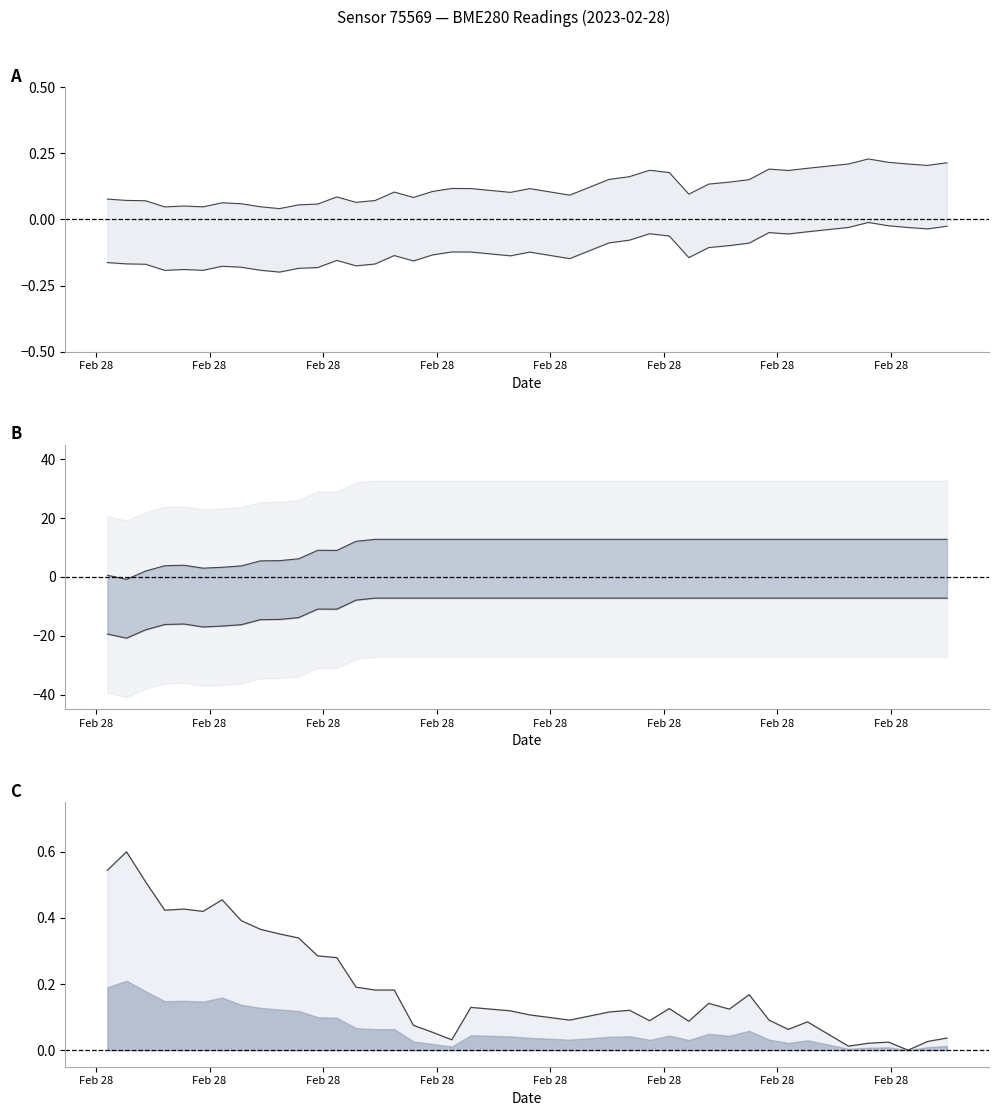

What is the label of the 17th point from the left?

2023-02-28T01:23:52